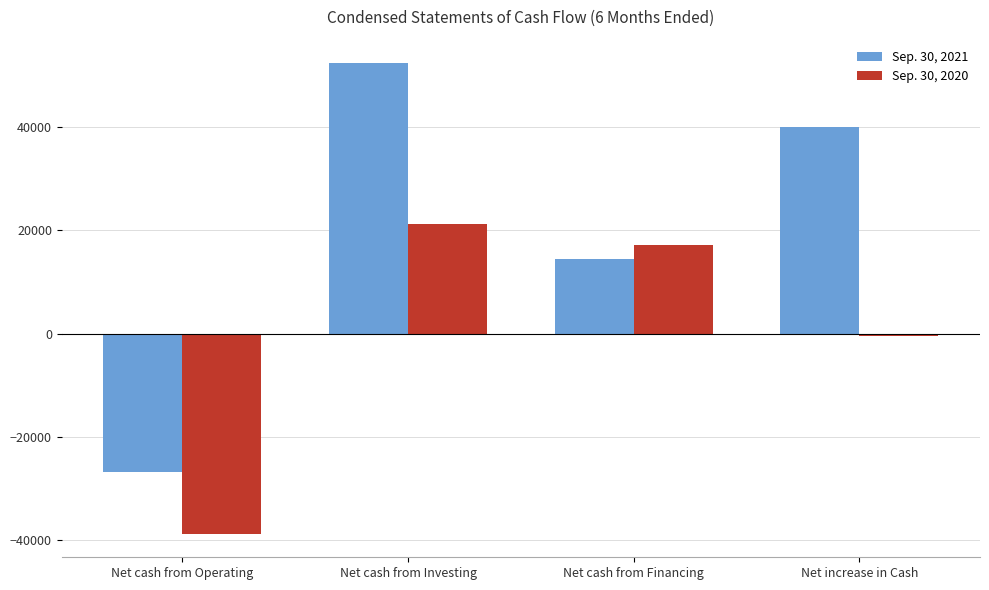

At how many categories does at least one series exceed 7101?

3